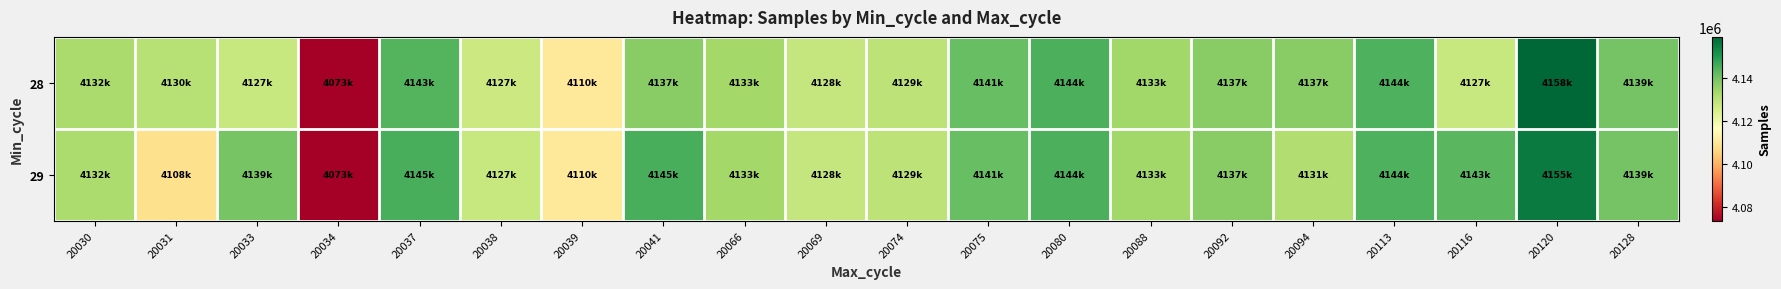

At 20088, list the series in order from largest to smallest.

28, 29